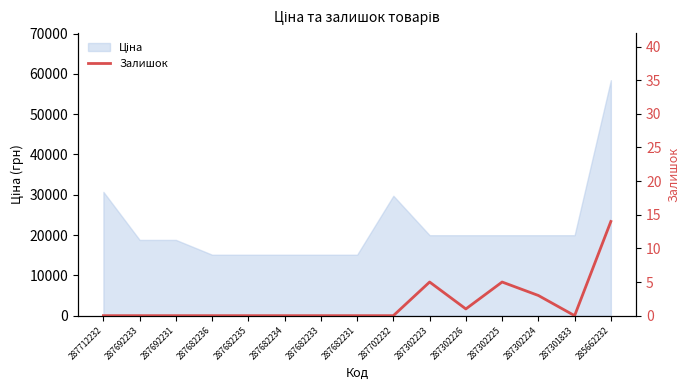

At which category does the chart reach its minimum across all series?

287712232